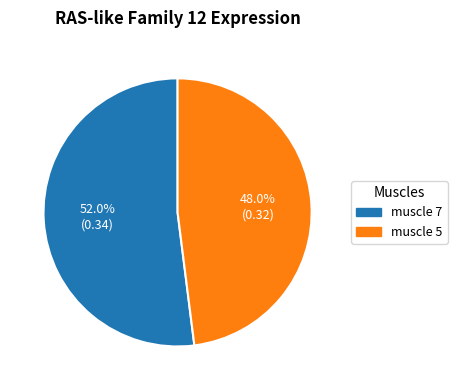

To the nearest percent, what is the difference between the muscle 5 and muscle 7 slice percentages?

4%